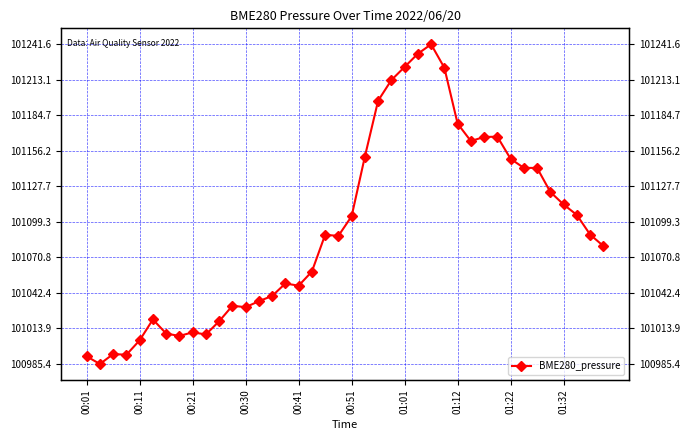

Which has a higher value, 34 or 00:30?

34